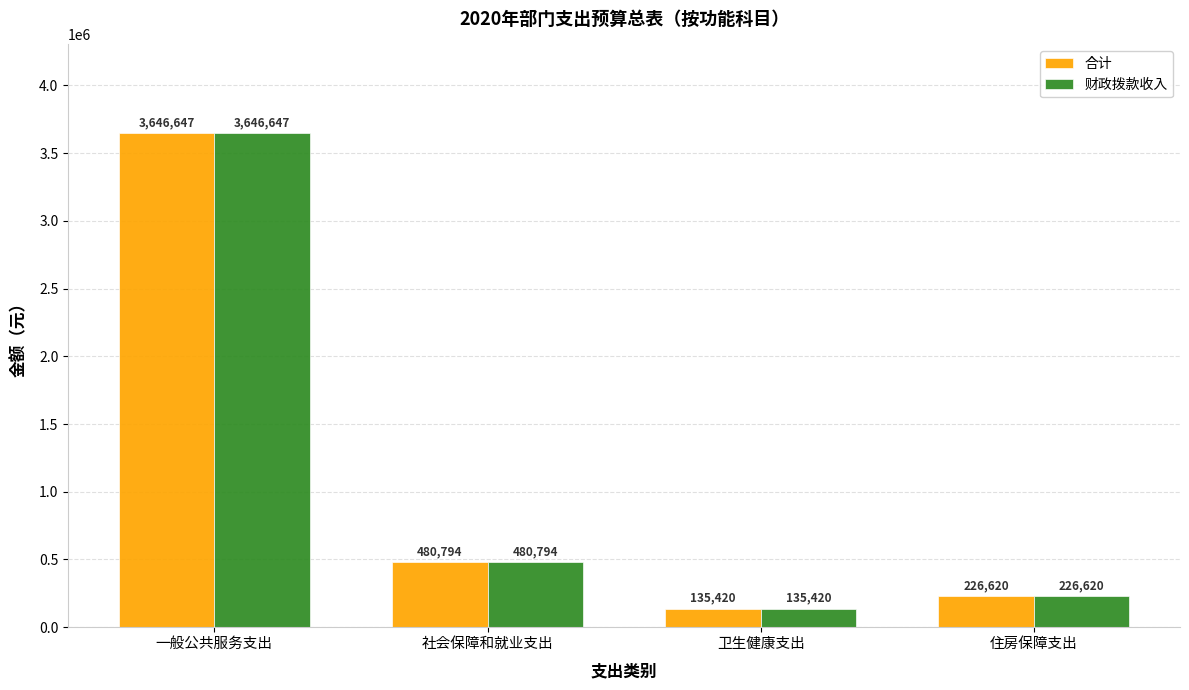

Does the chart contain stacked bars?

No